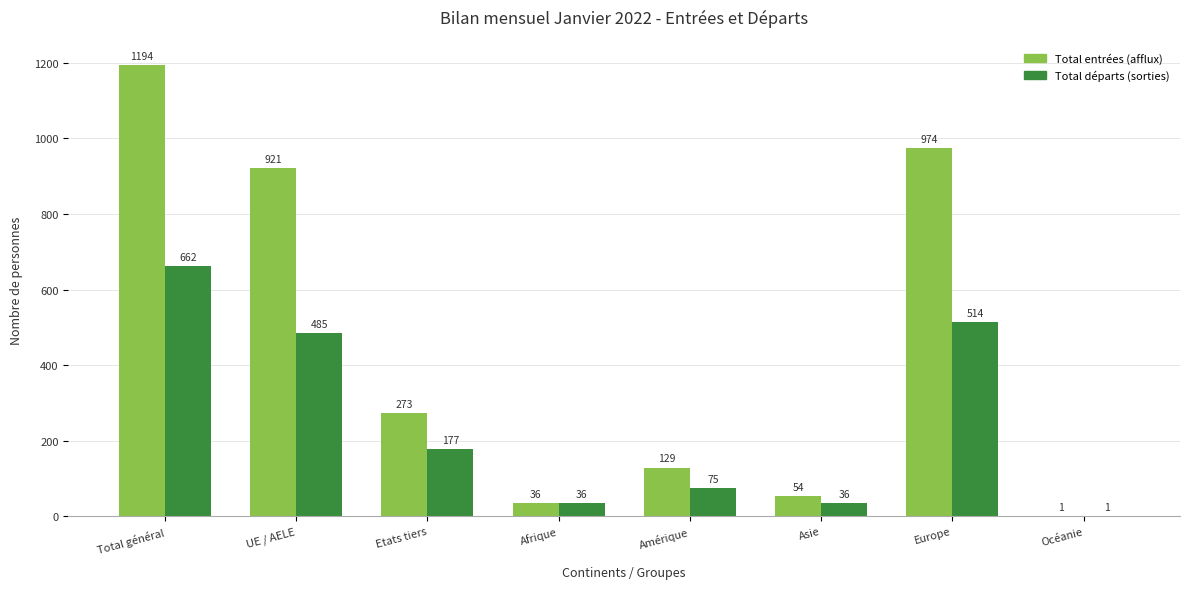

Is the value of Total départs (sorties) at Amérique greater than the value of Total entrées (afflux) at Amérique?

No